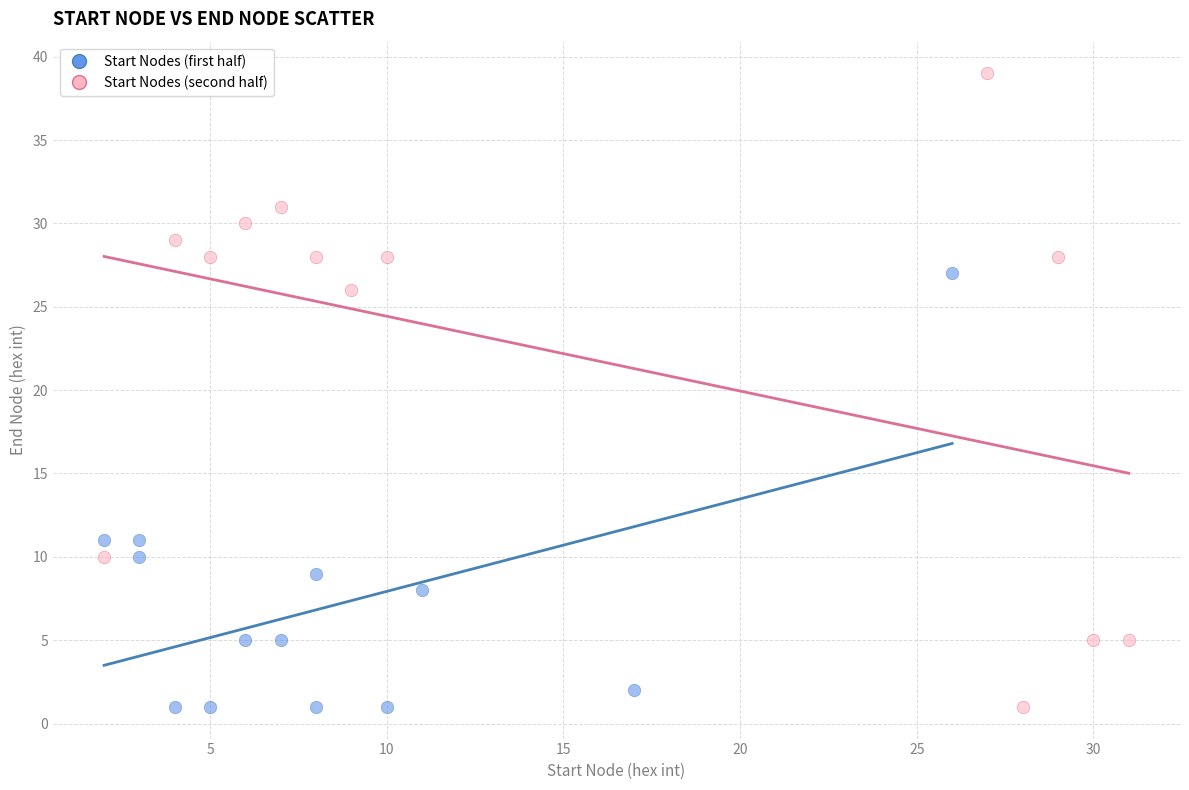

Which series has the widest spread of Y values?

Start Nodes (second half)